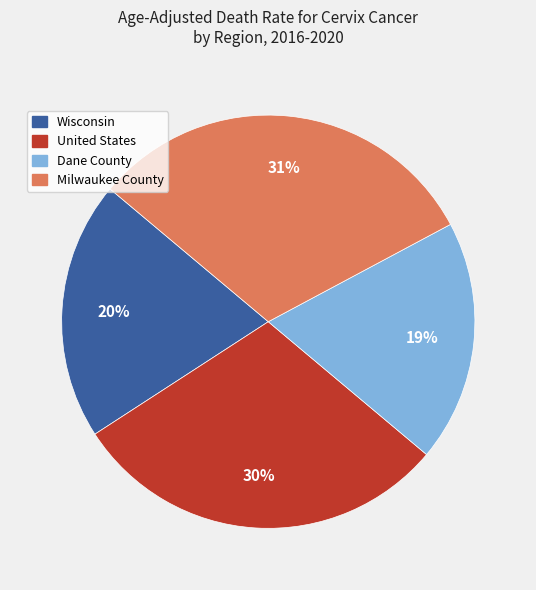

What is the ratio of the value at Dane County to the value at Wisconsin?

0.9